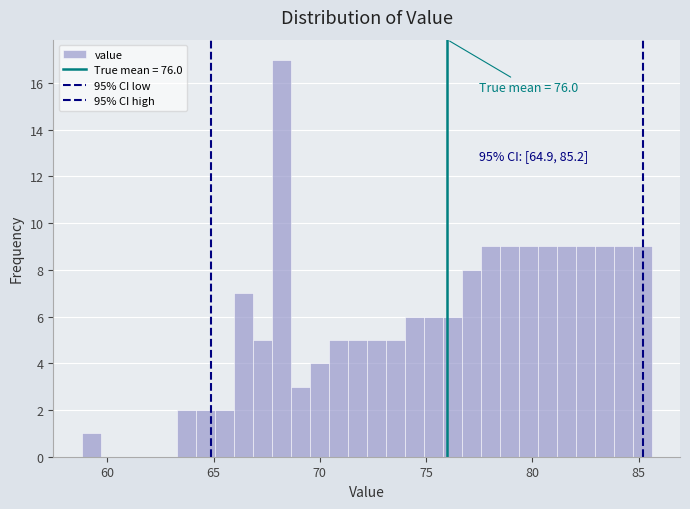

Around what value on the x-axis is the tallest bar? Give the approximate position of its centre, as read against the axis.

68.0